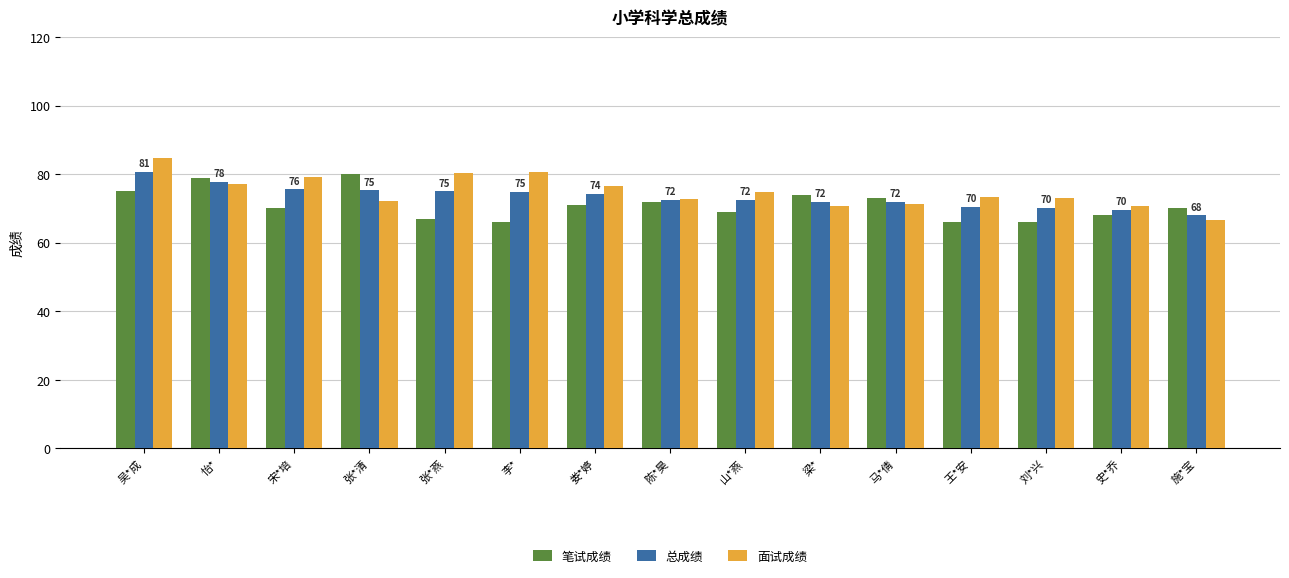

What is the maximum value for 面试成绩?

84.6